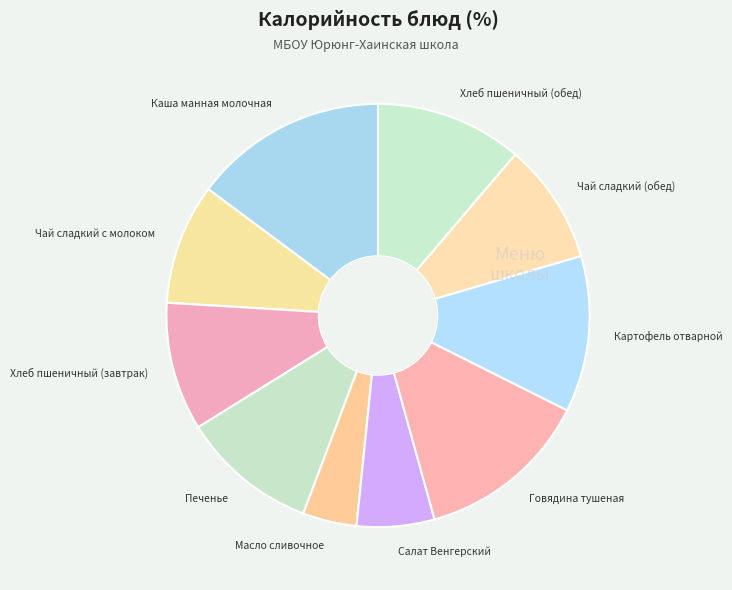

Which slice is the largest?

Каша манная молочная